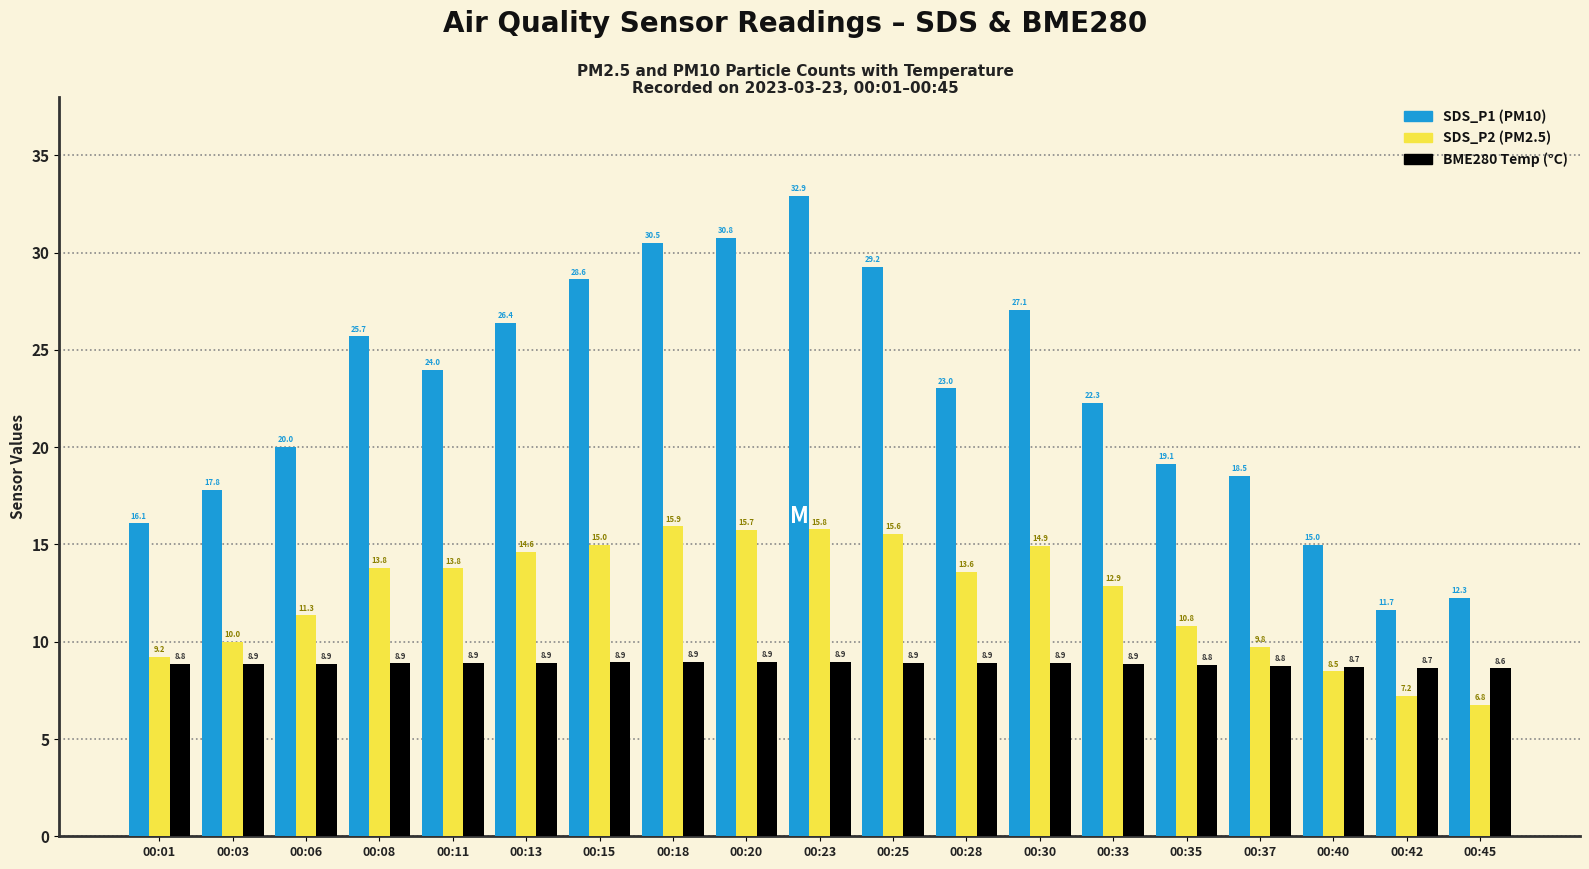

Which category has the lowest value across all series?

00:45